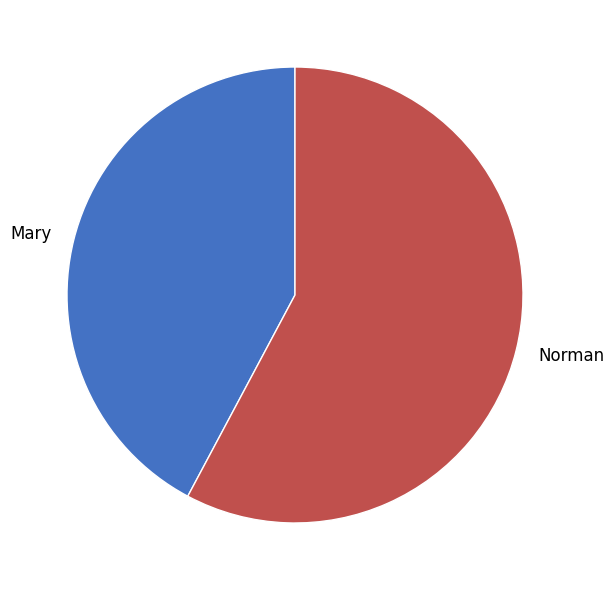

Count the number of slices in the pie.

2